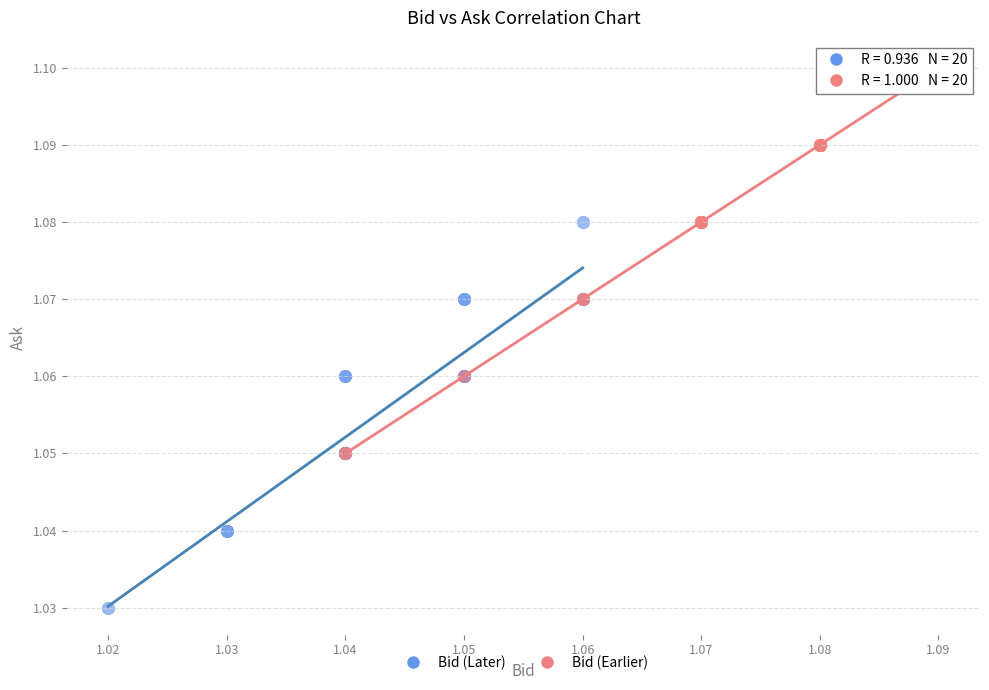

Which series reaches the minimum Y coordinate?

Bid (Later)